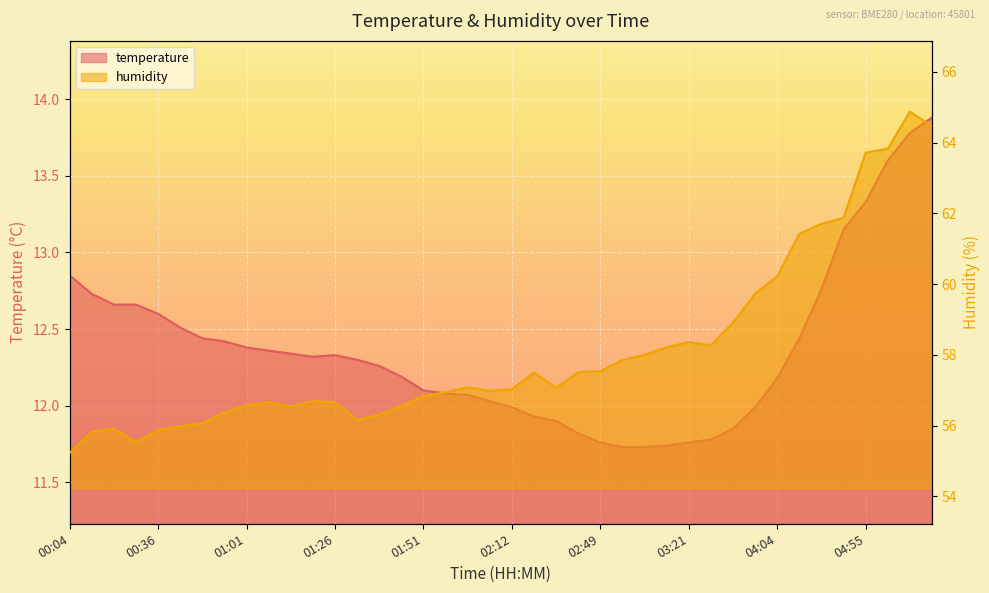

Reading left to right, extract all data points from this chart.

temperature: 00:04=12.8	00:14=12.7	00:20=12.7	00:30=12.7	00:36=12.6	00:43=12.5	00:49=12.4	00:55=12.4	01:01=12.4	01:07=12.4	01:13=12.3	01:20=12.3	01:26=12.3	01:32=12.3	01:39=12.3	01:45=12.2	01:51=12.1	01:58=12.1	02:04=12.1	02:10=12.0	02:12=12.0	02:27=11.9	02:33=11.9	02:43=11.8	02:49=11.8	03:03=11.7	03:09=11.7	03:15=11.7	03:21=11.8	03:28=11.8	03:38=11.8	03:51=12.0	04:04=12.2	04:21=12.4	04:35=12.8	04:48=13.2	04:55=13.3	05:04=13.6	05:09=13.8	05:12=13.9
humidity: 00:04=55.2	00:14=55.8	00:20=55.9	00:30=55.5	00:36=55.9	00:43=56.0	00:49=56.1	00:55=56.4	01:01=56.6	01:07=56.7	01:13=56.5	01:20=56.7	01:26=56.7	01:32=56.2	01:39=56.3	01:45=56.5	01:51=56.8	01:58=56.9	02:04=57.1	02:10=57.0	02:12=57.0	02:27=57.5	02:33=57.1	02:43=57.5	02:49=57.5	03:03=57.9	03:09=58.0	03:15=58.2	03:21=58.4	03:28=58.3	03:38=58.9	03:51=59.7	04:04=60.2	04:21=61.4	04:35=61.7	04:48=61.9	04:55=63.7	05:04=63.8	05:09=64.9	05:12=64.5